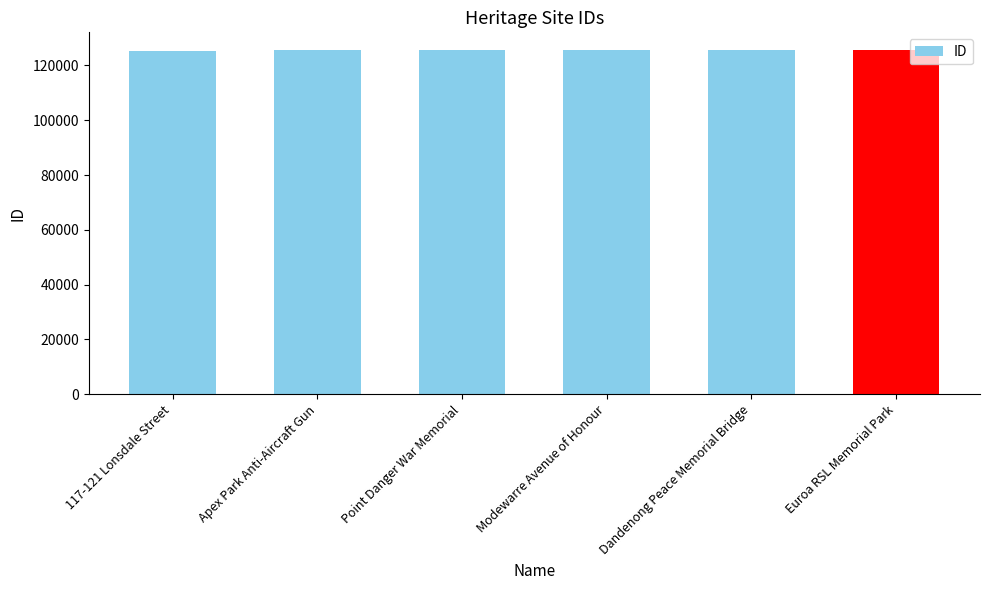

What is the approximate value at Apex Park Anti-Aircraft Gun?

125526